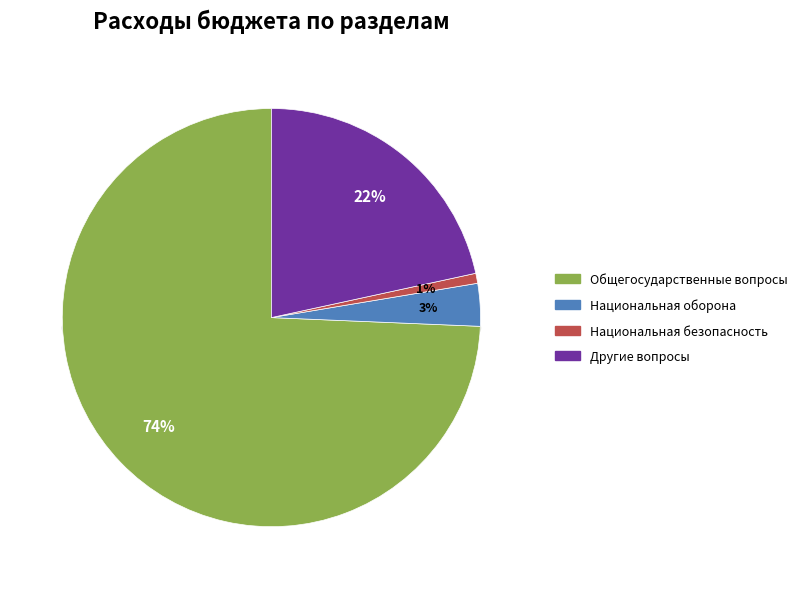

To the nearest percent, what is the average slice percentage?

25%